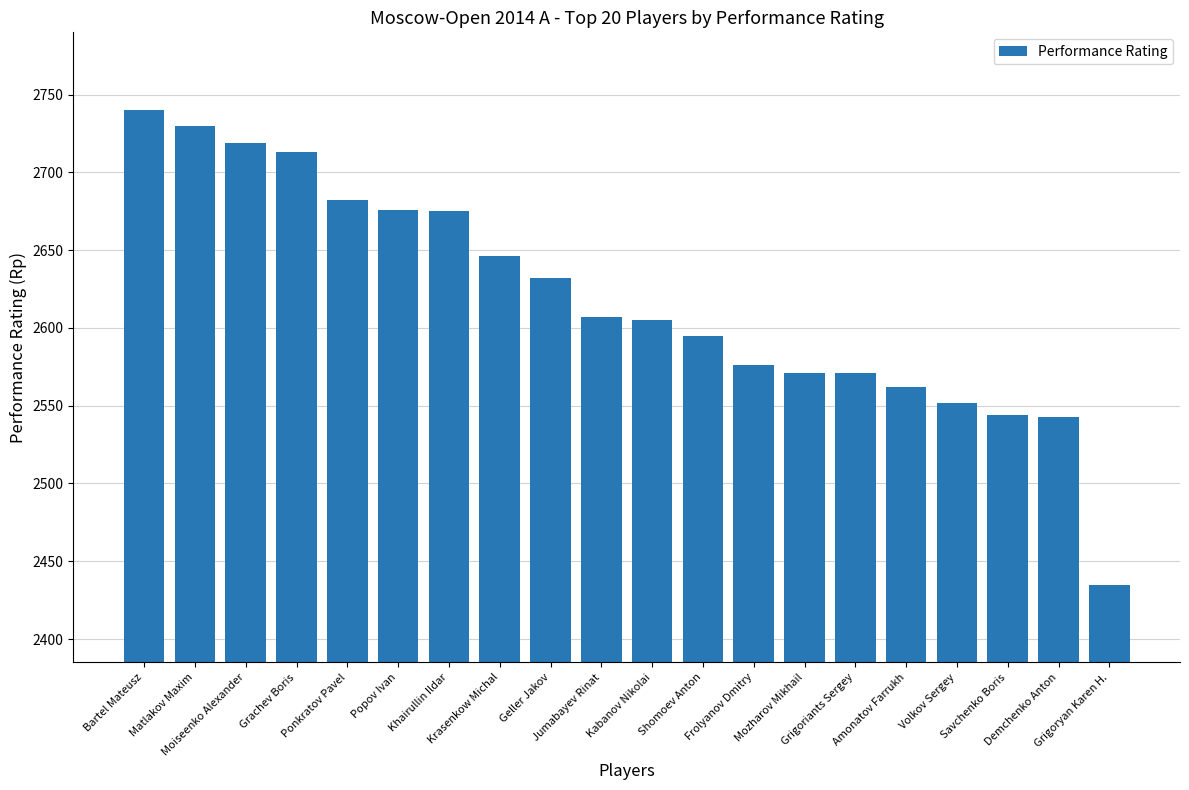

What is the difference between the values at Grachev Boris and Frolyanov Dmitry?

137